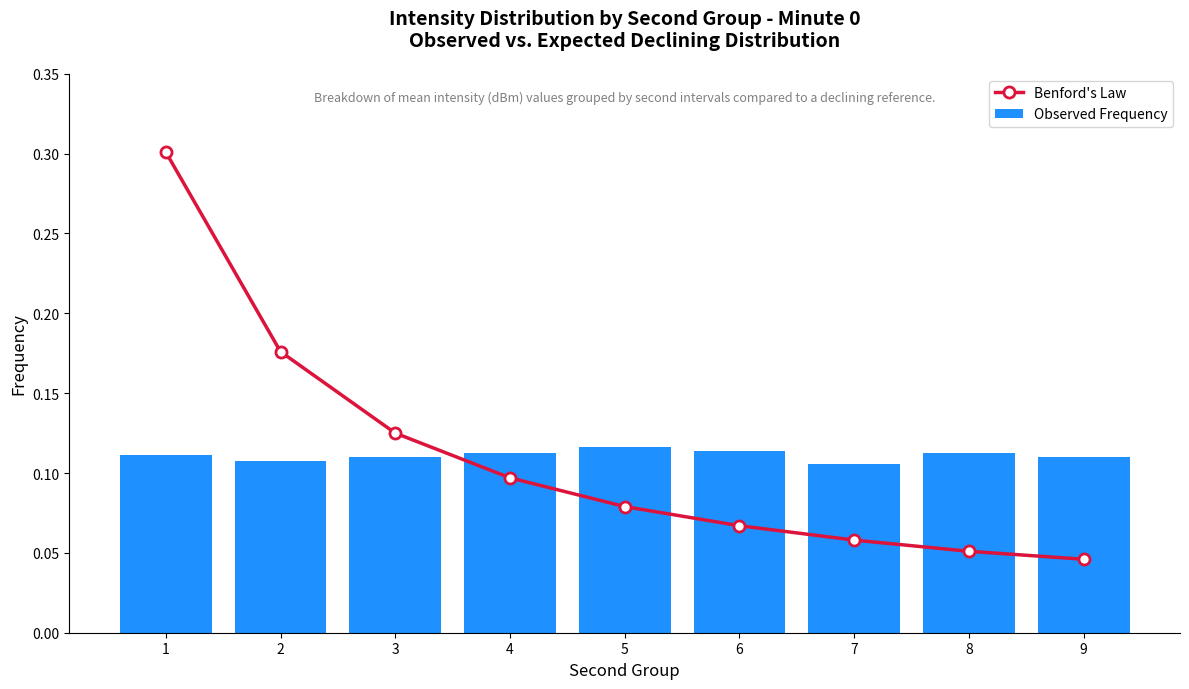

Reading right to left, list all the values displayed in this chart.

Benford's Law: 0.0	0.1	0.1	0.1	0.1	0.1	0.1	0.2	0.3
Observed Frequency: 0.1	0.1	0.1	0.1	0.1	0.1	0.1	0.1	0.1